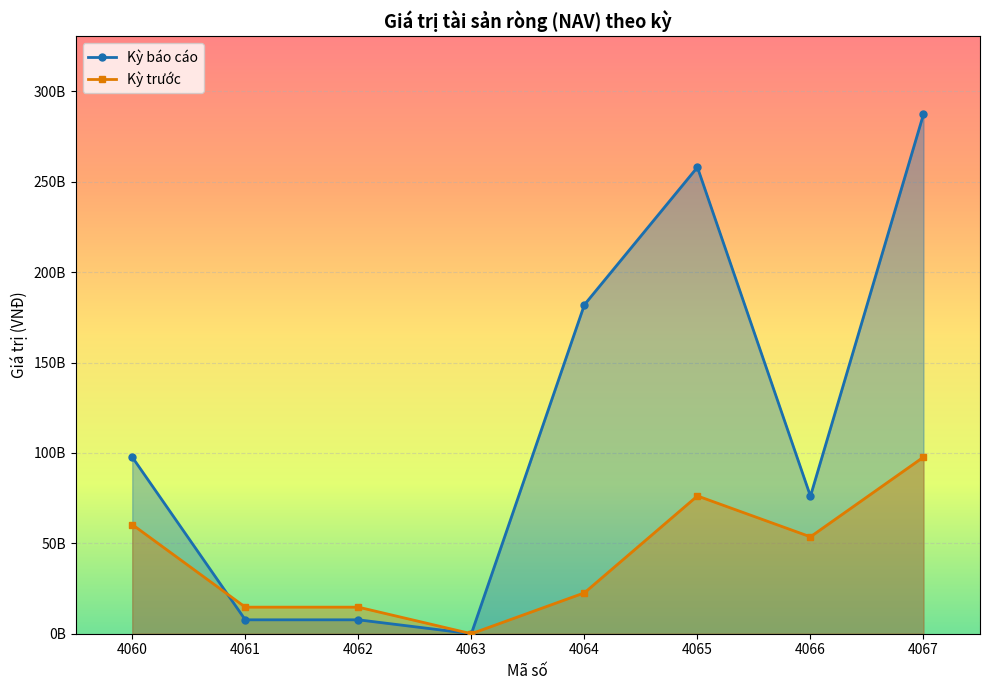

What are all the series names shown in the legend?

Kỳ báo cáo, Kỳ trước